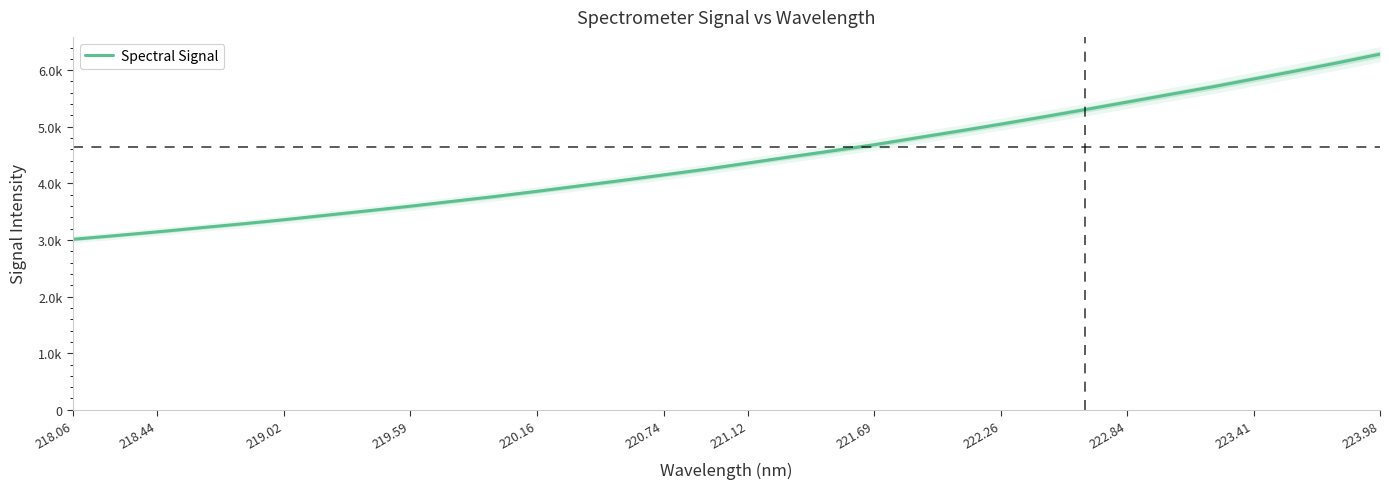

Read the value at 223.41.

5844.3